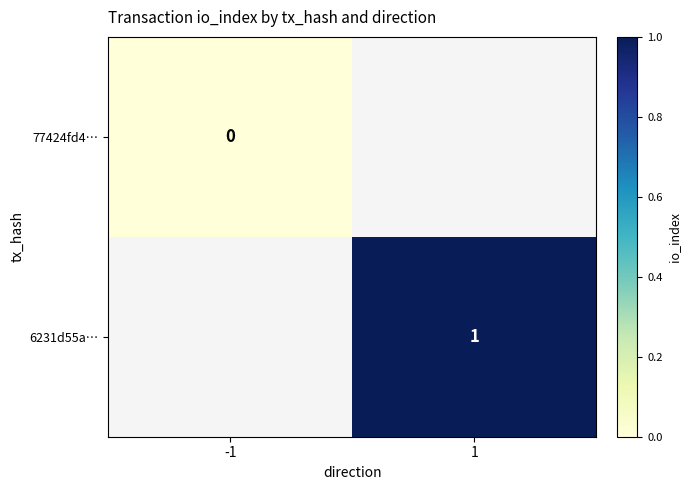

The value of 6231d55a… at 1 is 2. True or false?

False